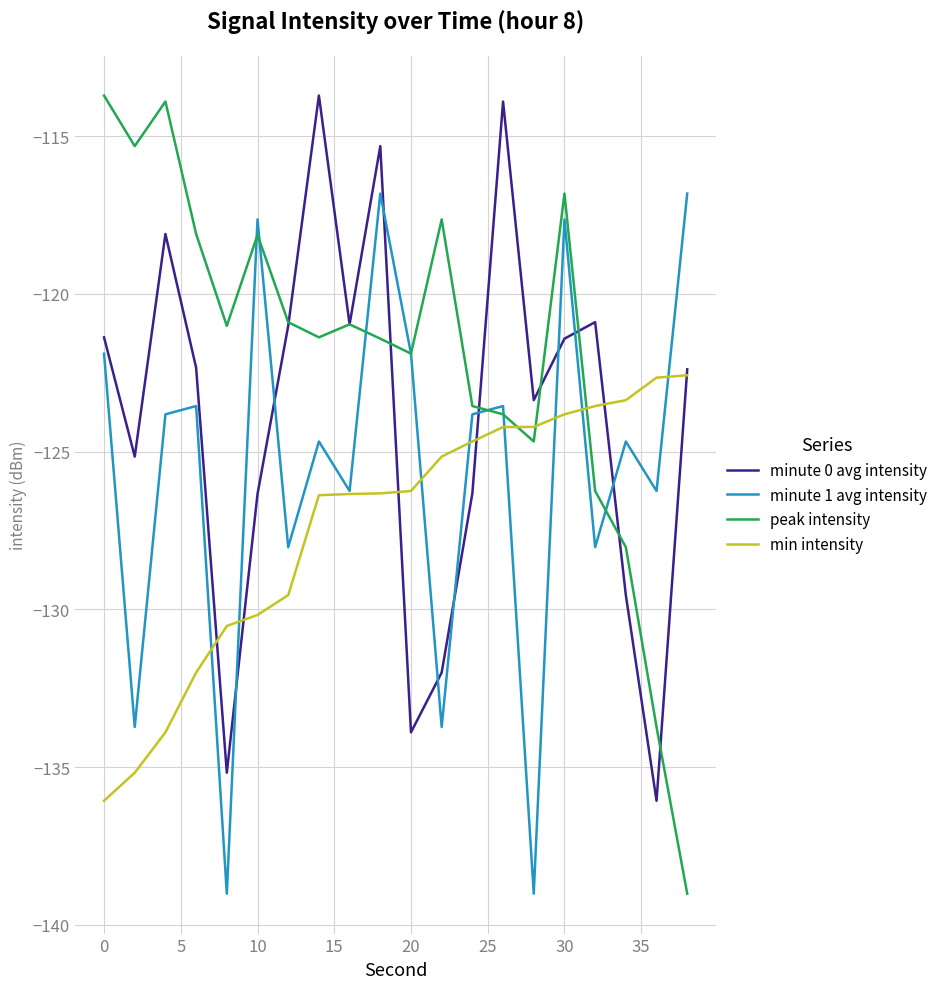

Rank the series by their average value, from highest to lowest.

peak intensity, minute 0 avg intensity, minute 1 avg intensity, min intensity